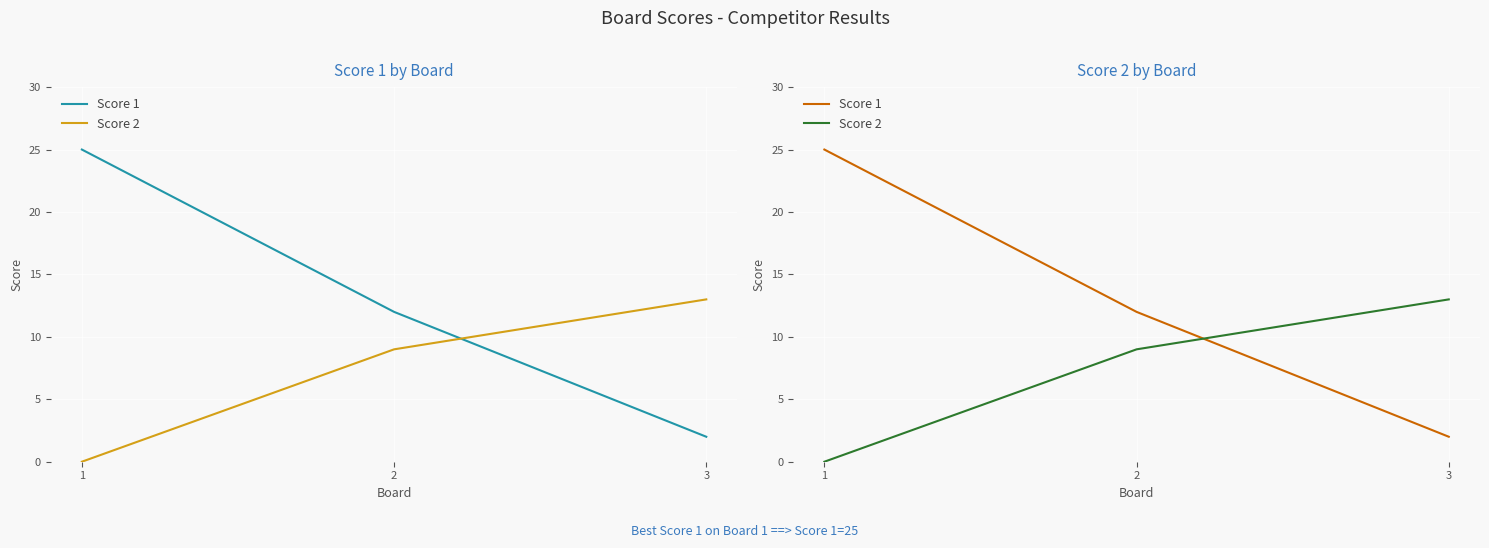

List the series in order of their overall mean, lowest first.

Score 2, Score 1